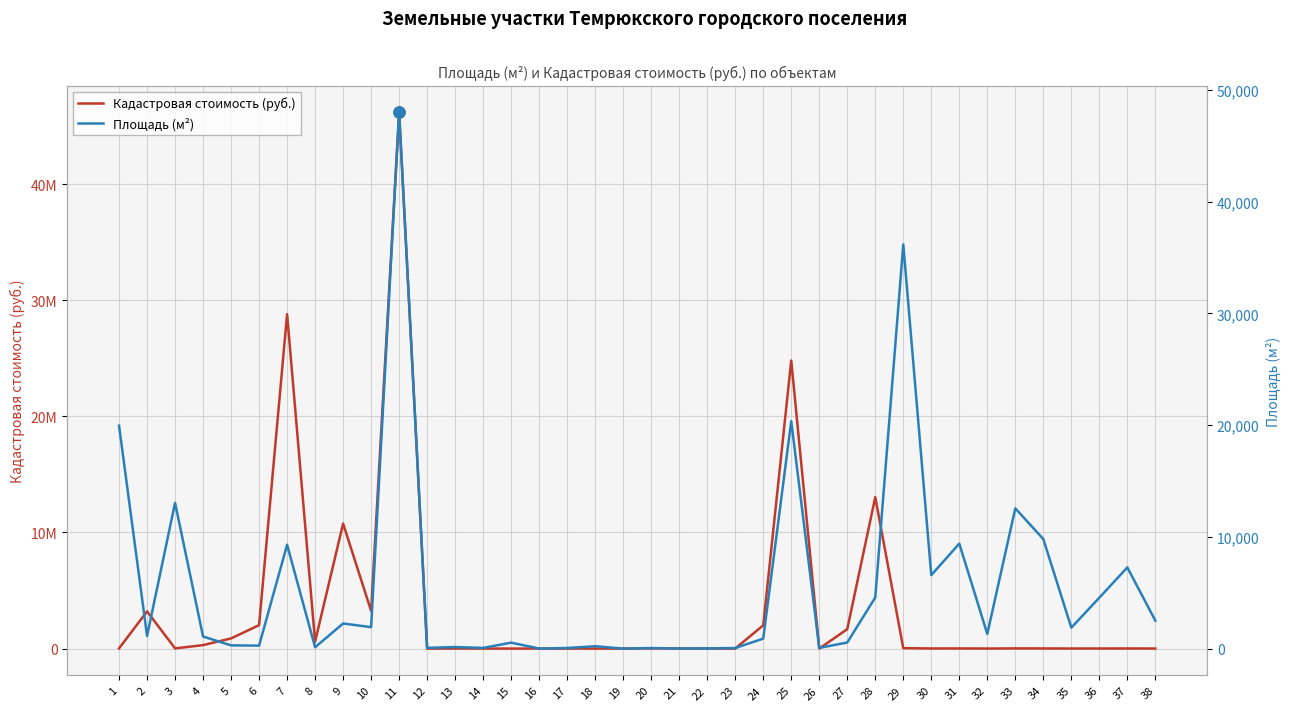

Which series has the largest range (max minus min)?

Кадастровая стоимость (руб.)